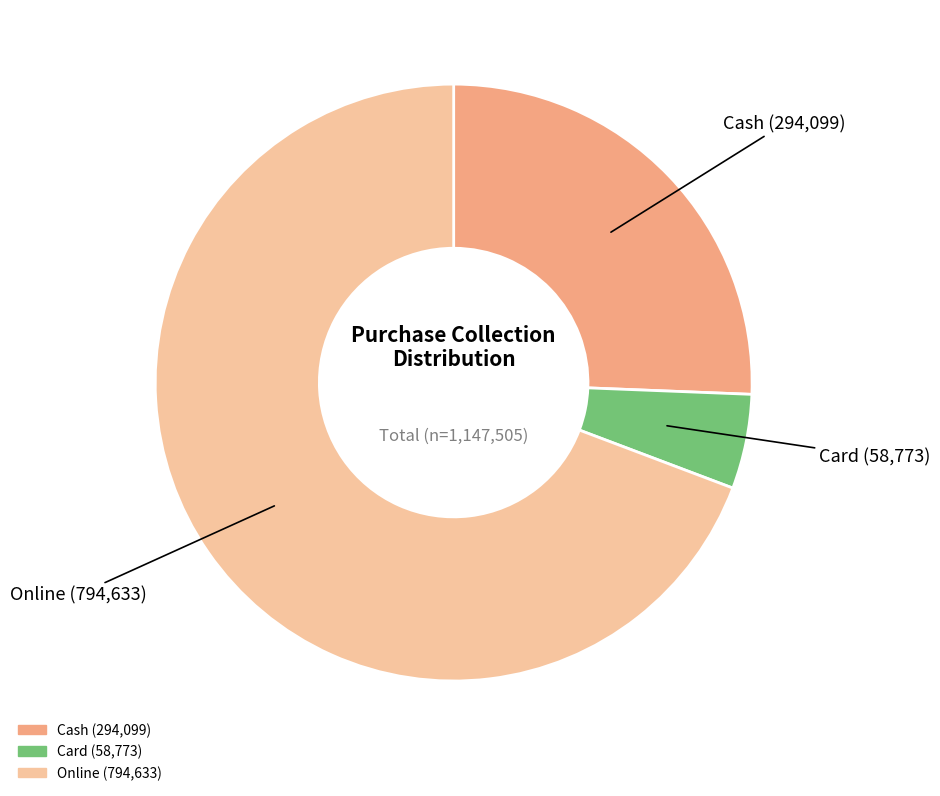

Approximately how many times larger is the value at Cash compared to Online?

0.4